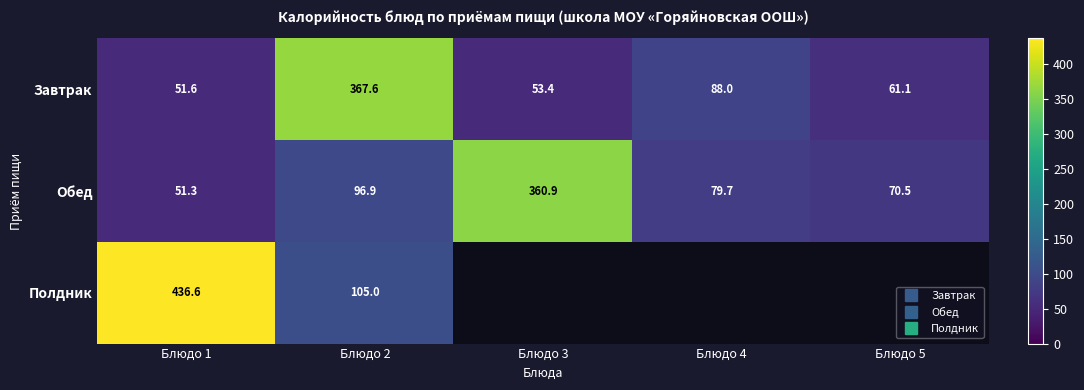

Which series has the largest total across all categories?

Обед